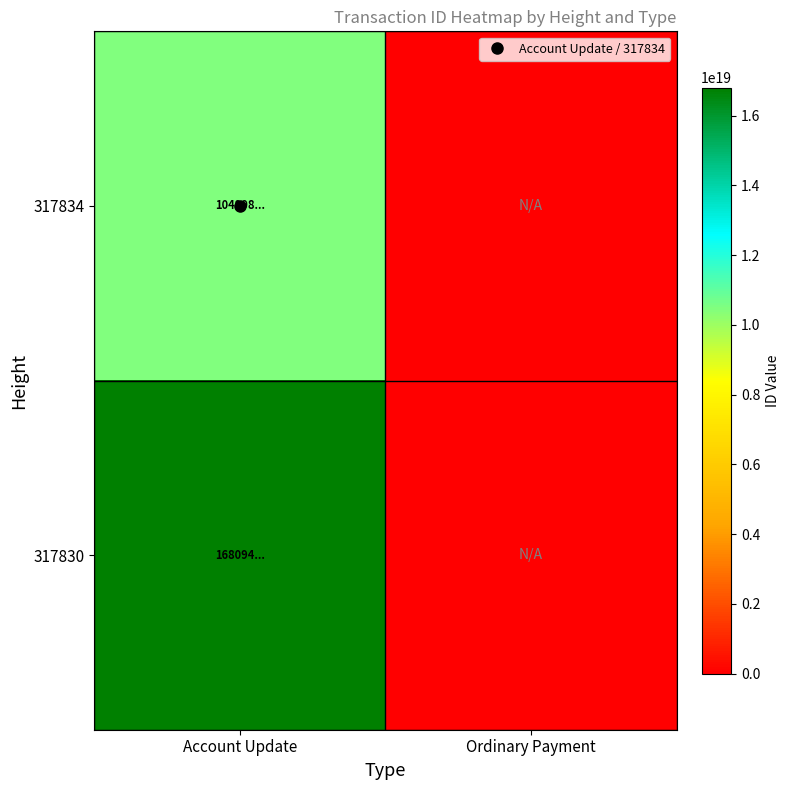

Which series has the largest total across all categories?

317830